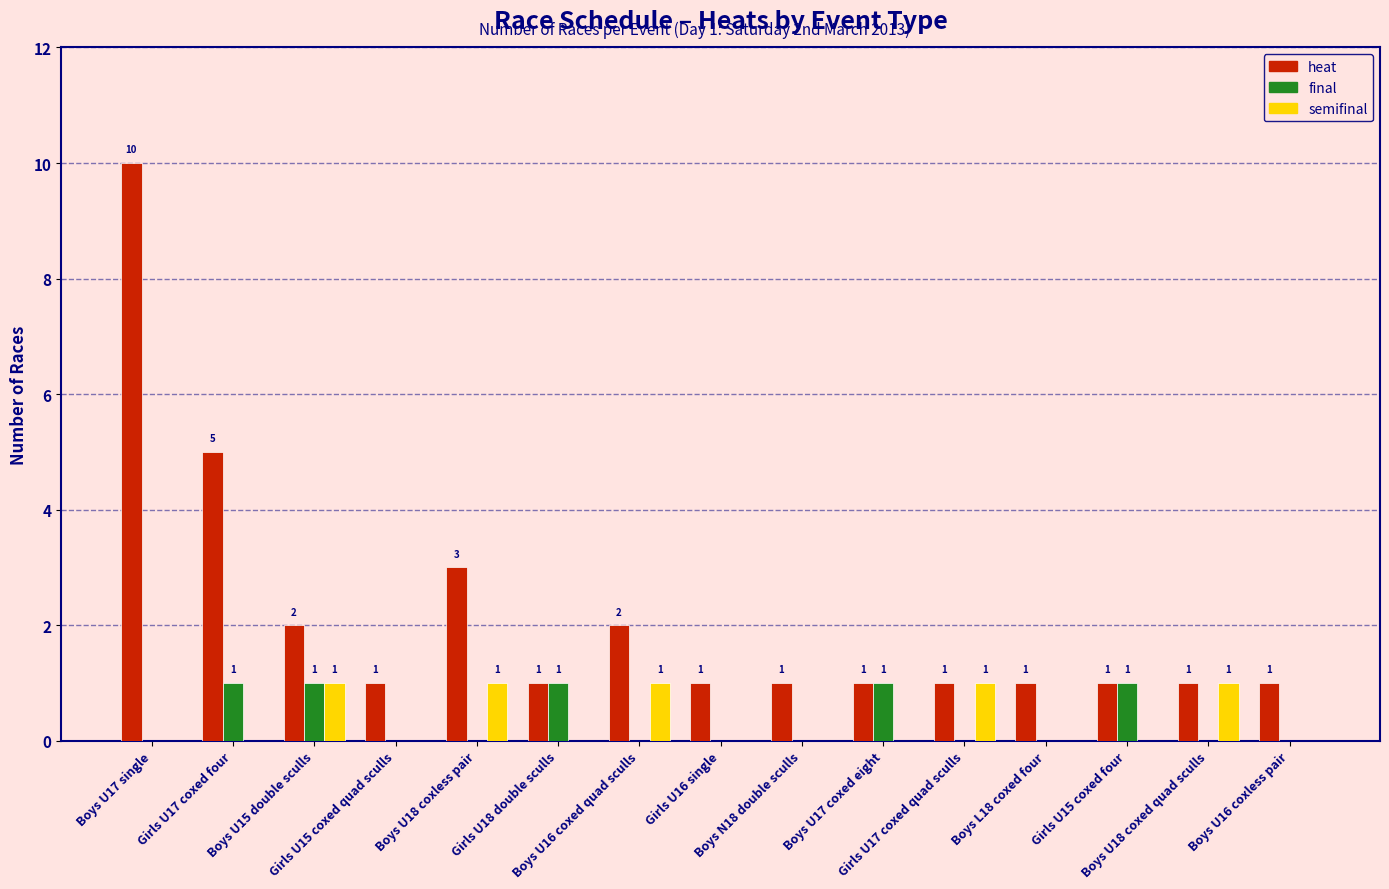

What is the greatest value displayed?

10